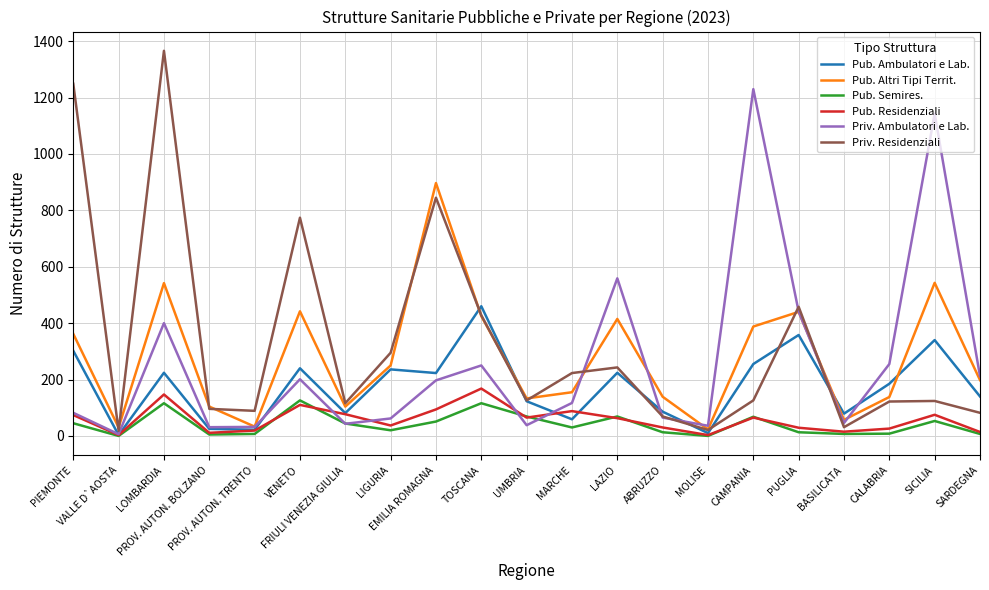

What is the maximum value for Pub. Residenziali?

168